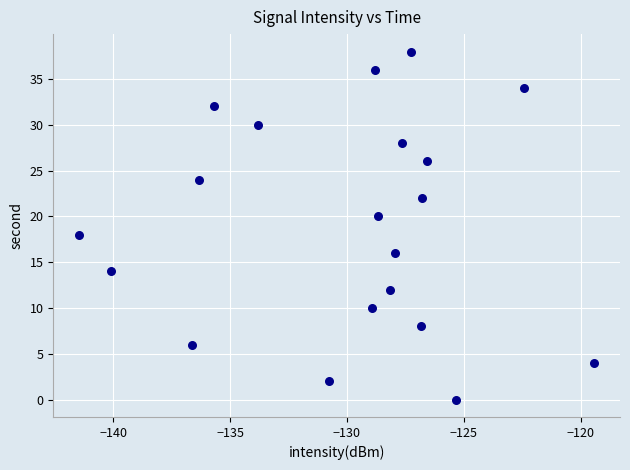

How many points are shown in the scatter plot?

20